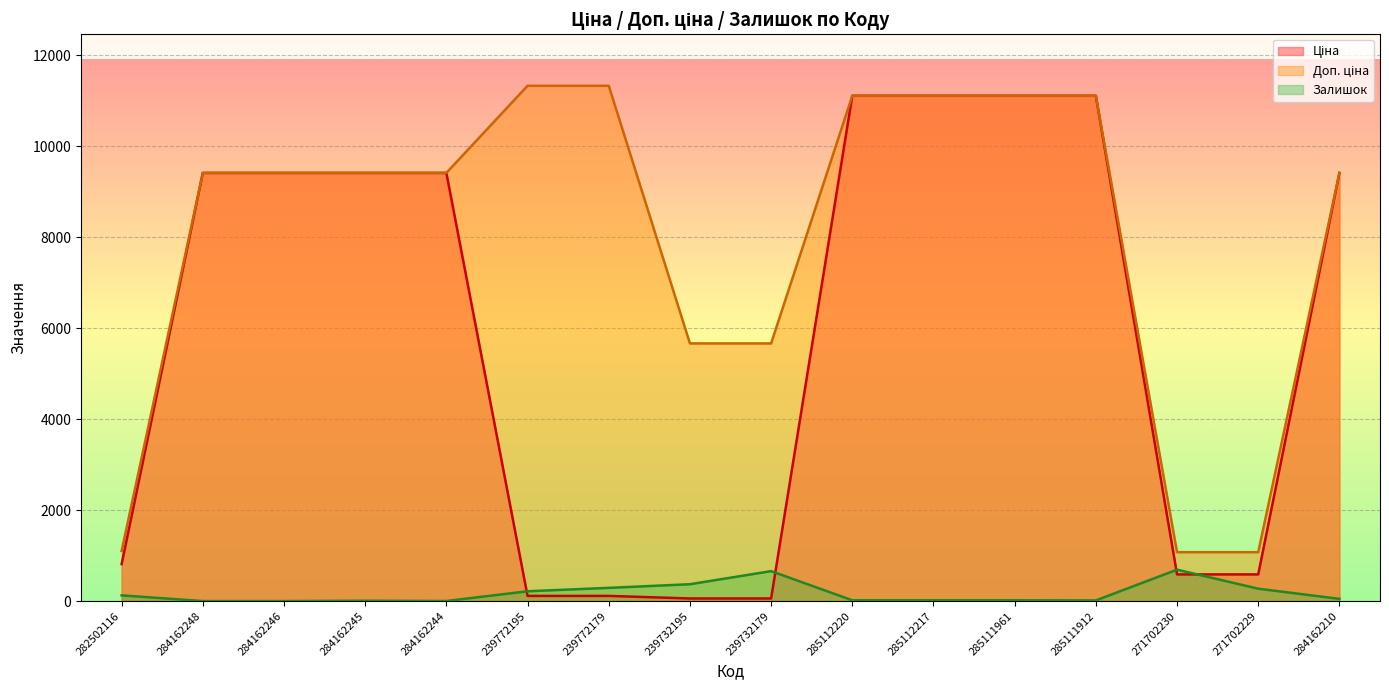

List the labels in order of Залишок value, smallest first.

284162248, 284162246, 284162244, 284162245, 285111912, 285112220, 285112217, 285111961, 284162210, 282502116, 239772195, 271702229, 239772179, 239732195, 239732179, 271702230